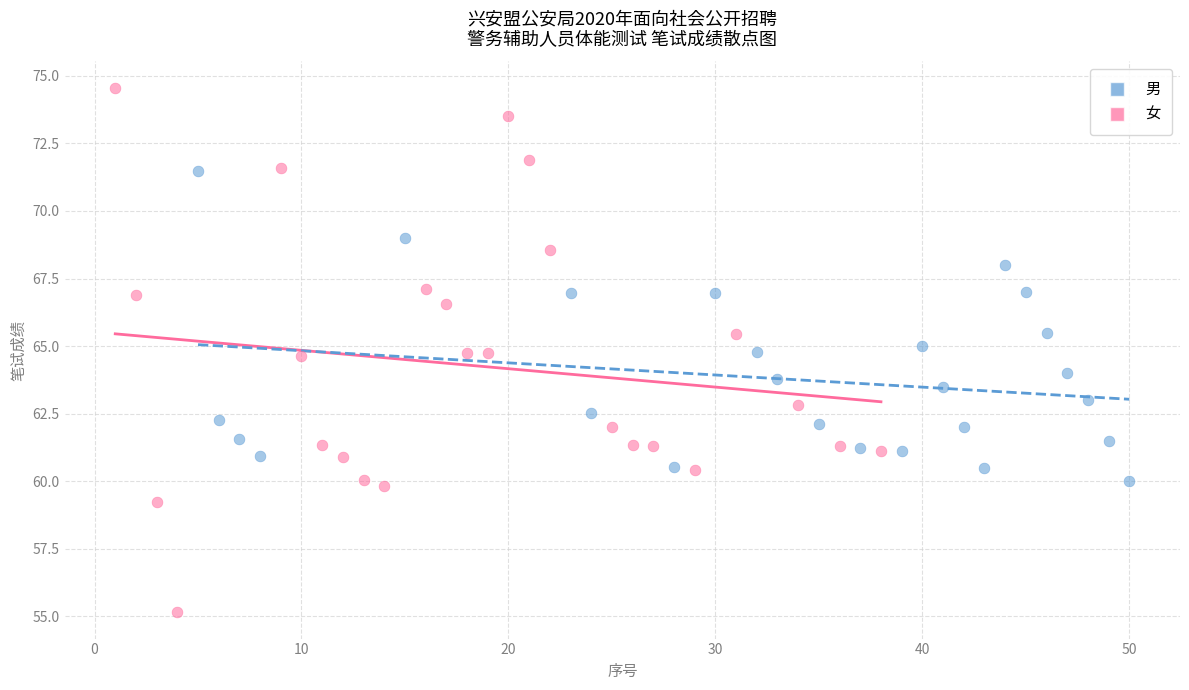

Which series contains the lowest Y value?

女